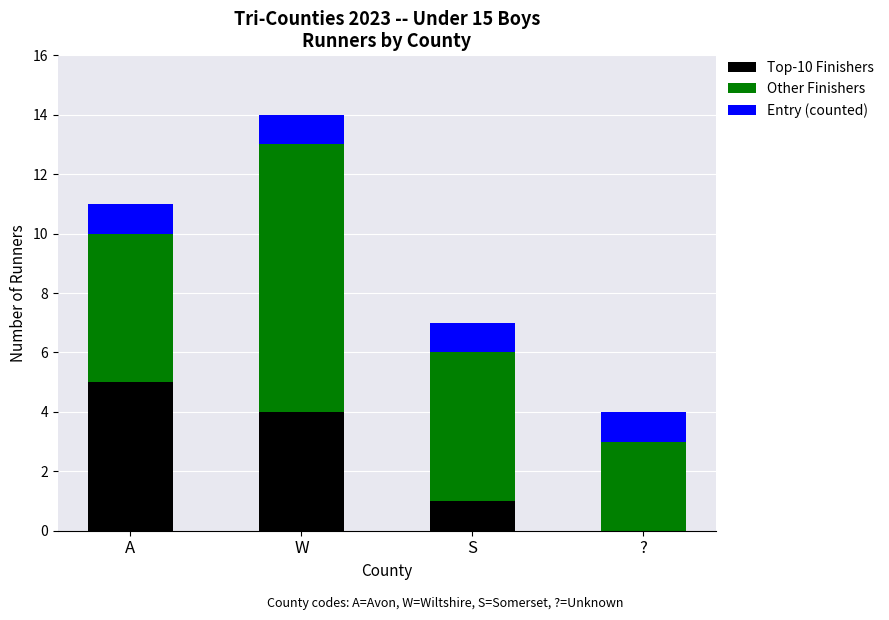

What is the sum of all Top-10 Finishers values?

10